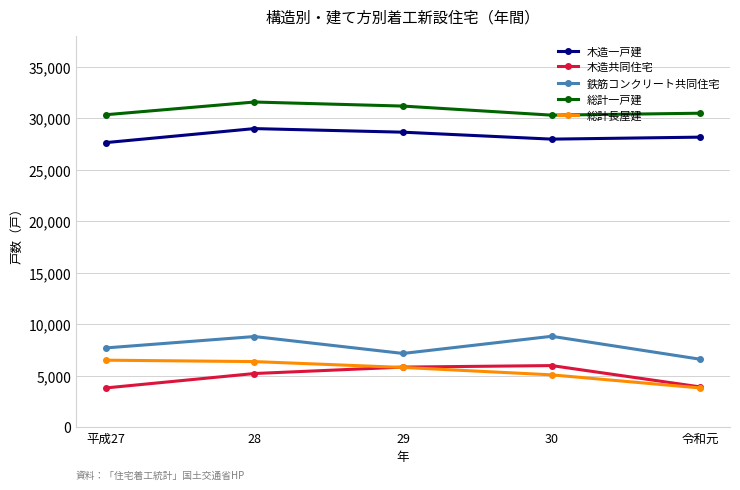

True or false: 木造一戸建 has more than 0 points higher than both neighbors.

True